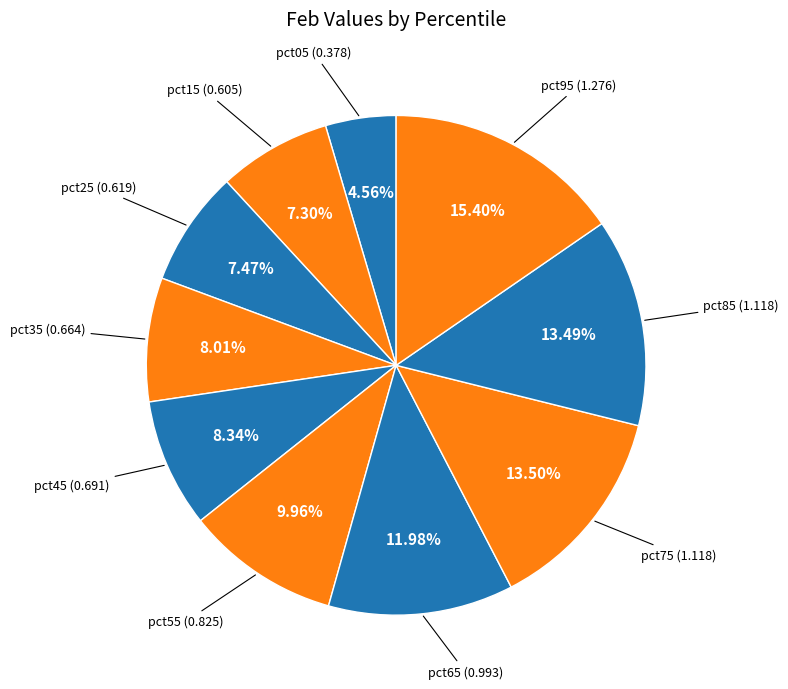

How many segments does this pie chart have?

10